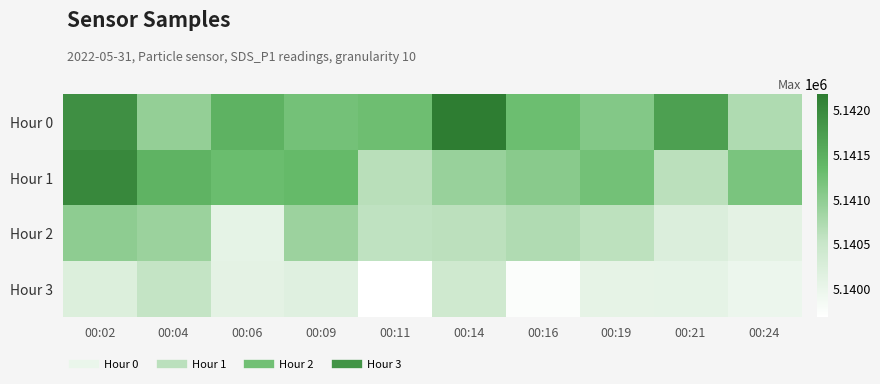

Count the number of categories in the chart.

10